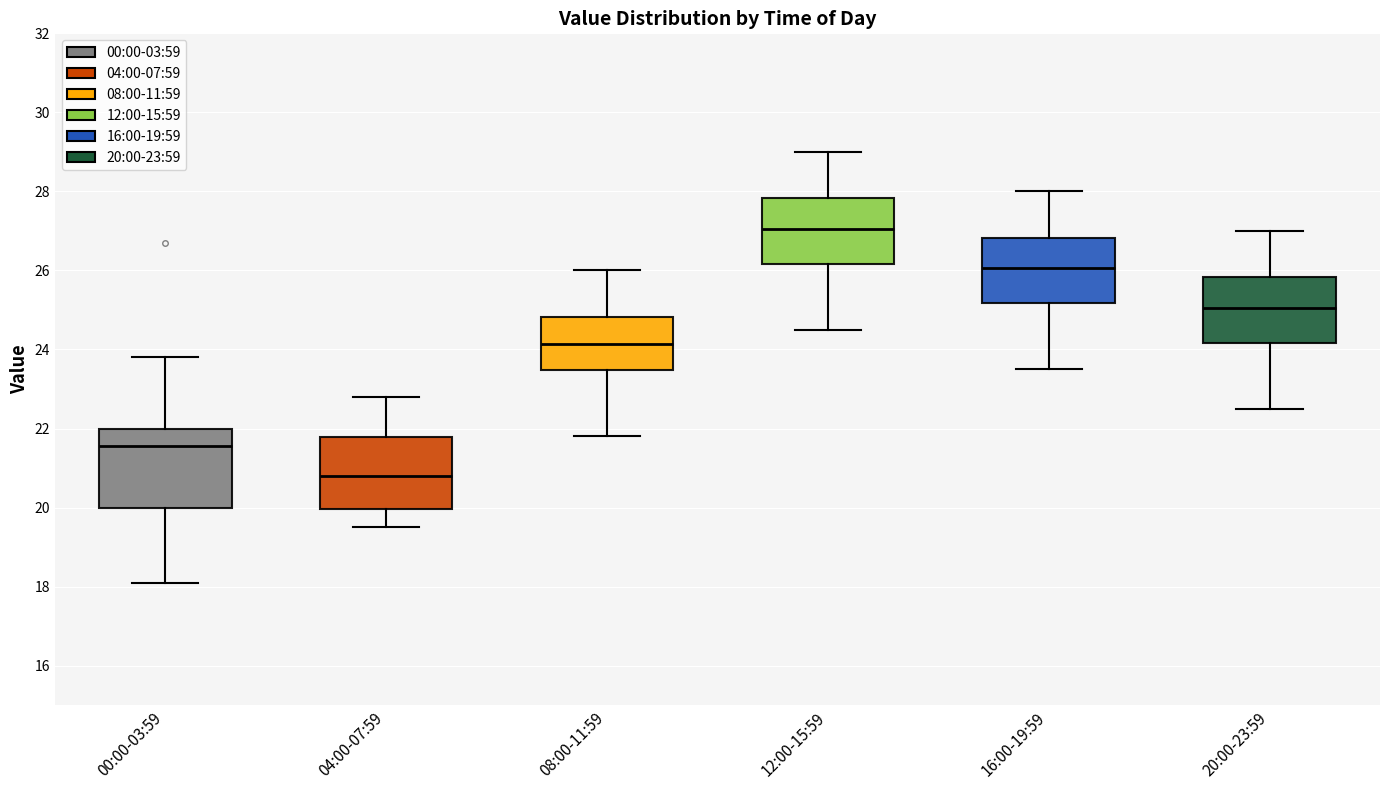

Where does the upper whisker of the box for 04:00-07:59 end on the y-axis? The values are not printed on the chart, so give them approximately, as read against the axis.

22.8